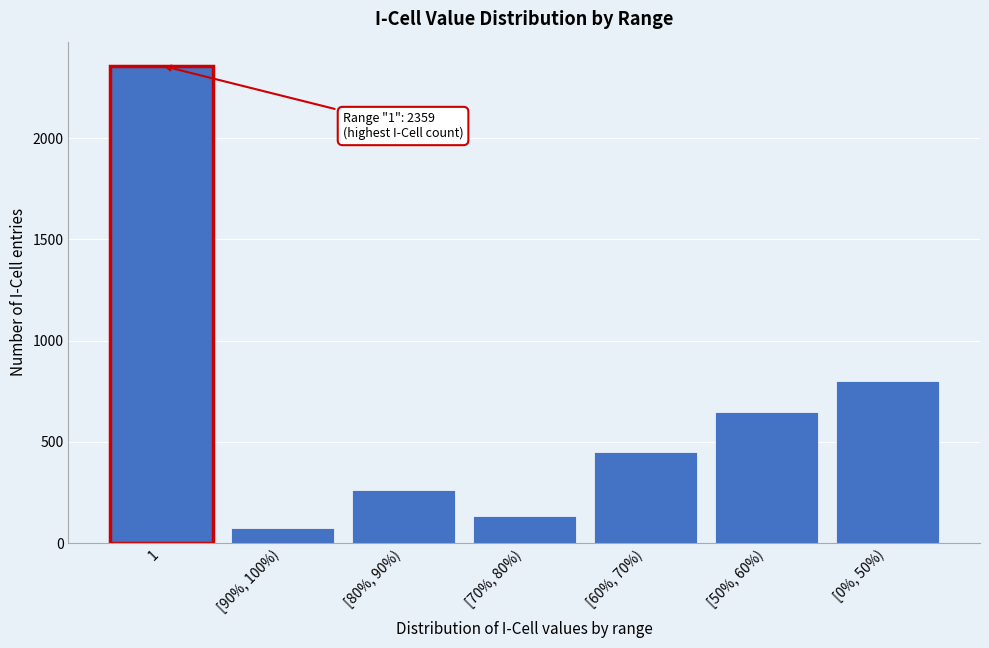

Reading left to right, list all the values displayed in this chart.

2359	72	263	132	452	645	799